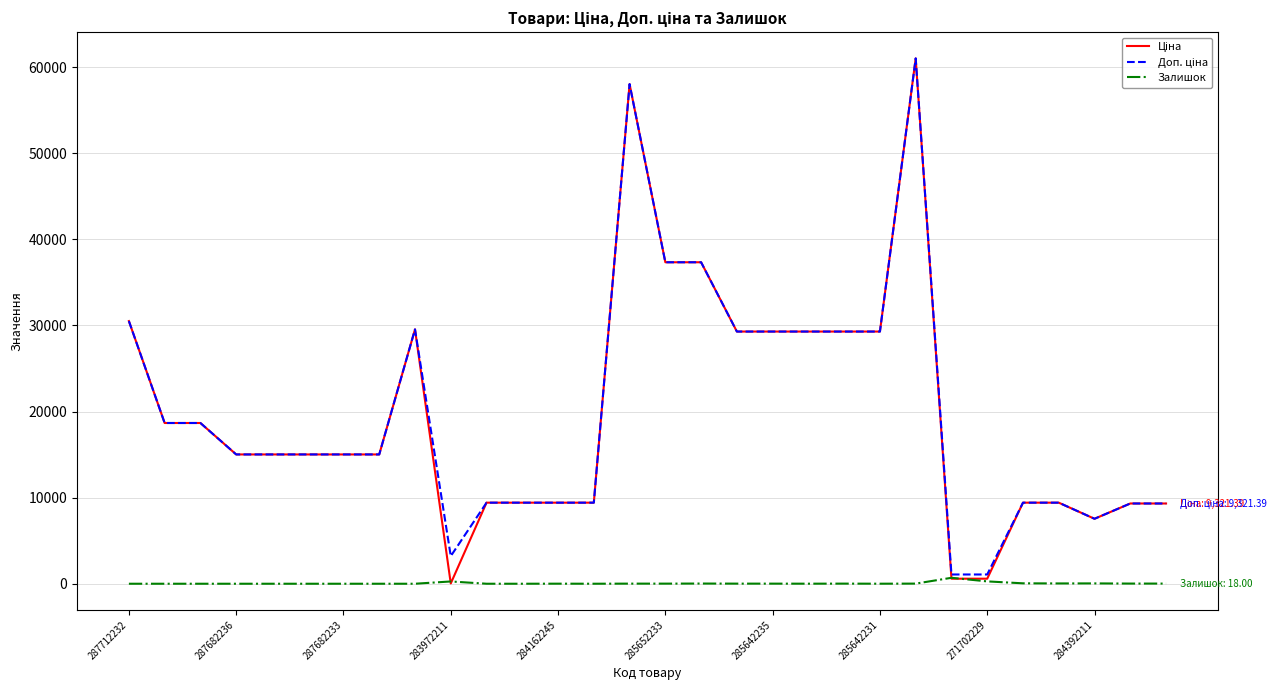

In Доп. ціна, how many points are lower than both neighbors (excluding endpoints)?

2